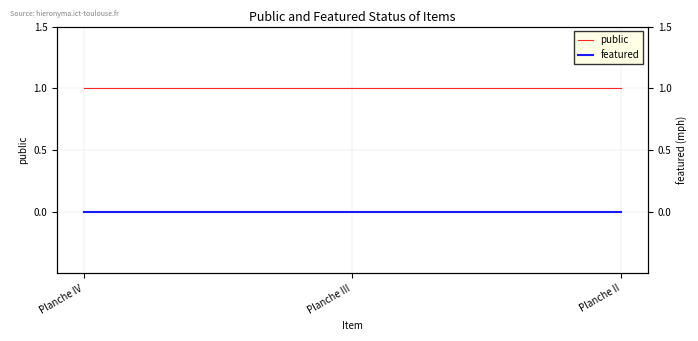

What is the spread (max minus min) of values at Planche IV?

1